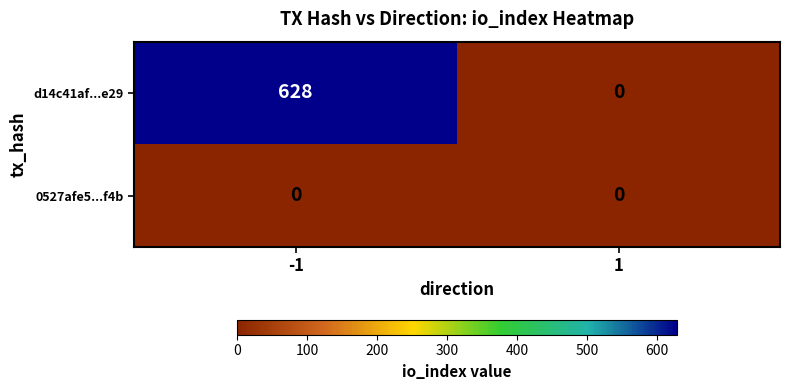

What is the spread (max minus min) of values at -1?

628